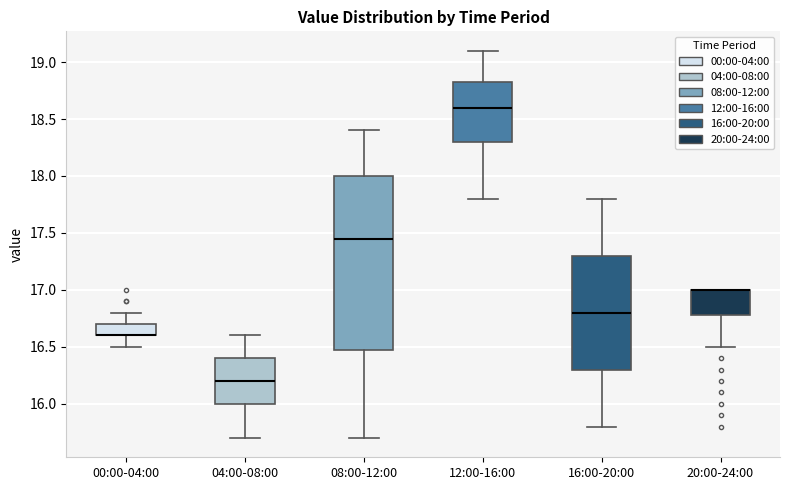

Where does the lower whisker of the box for 04:00-08:00 end on the y-axis? The values are not printed on the chart, so give them approximately, as read against the axis.

15.70